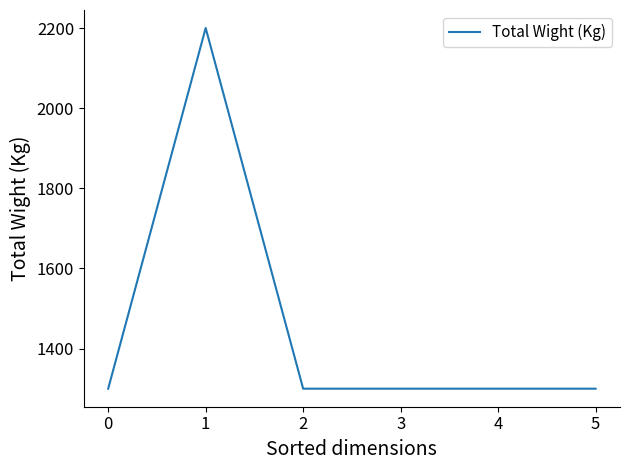

The value at 3 is 343. True or false?

False